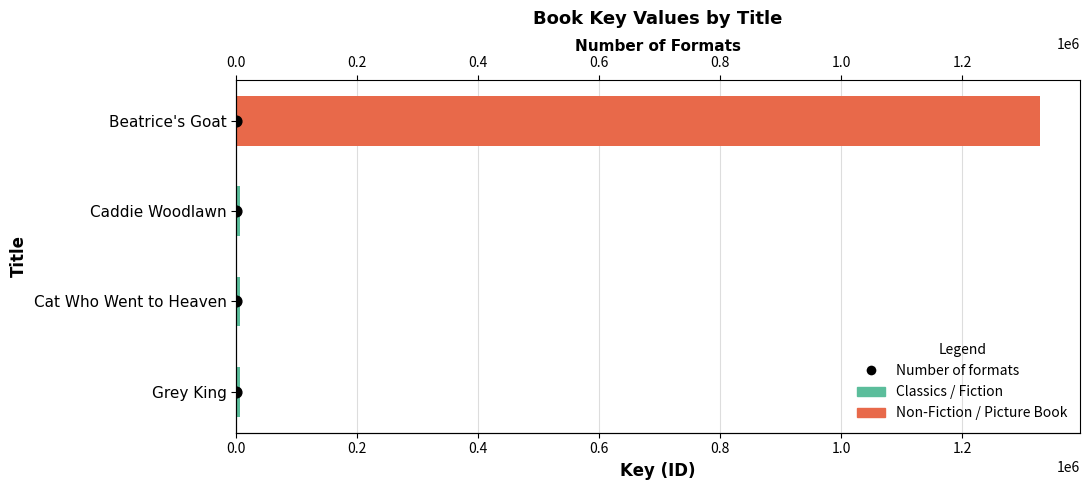

Approximately how many times larger is the value at 0.6 compared to 0.4?

1.5